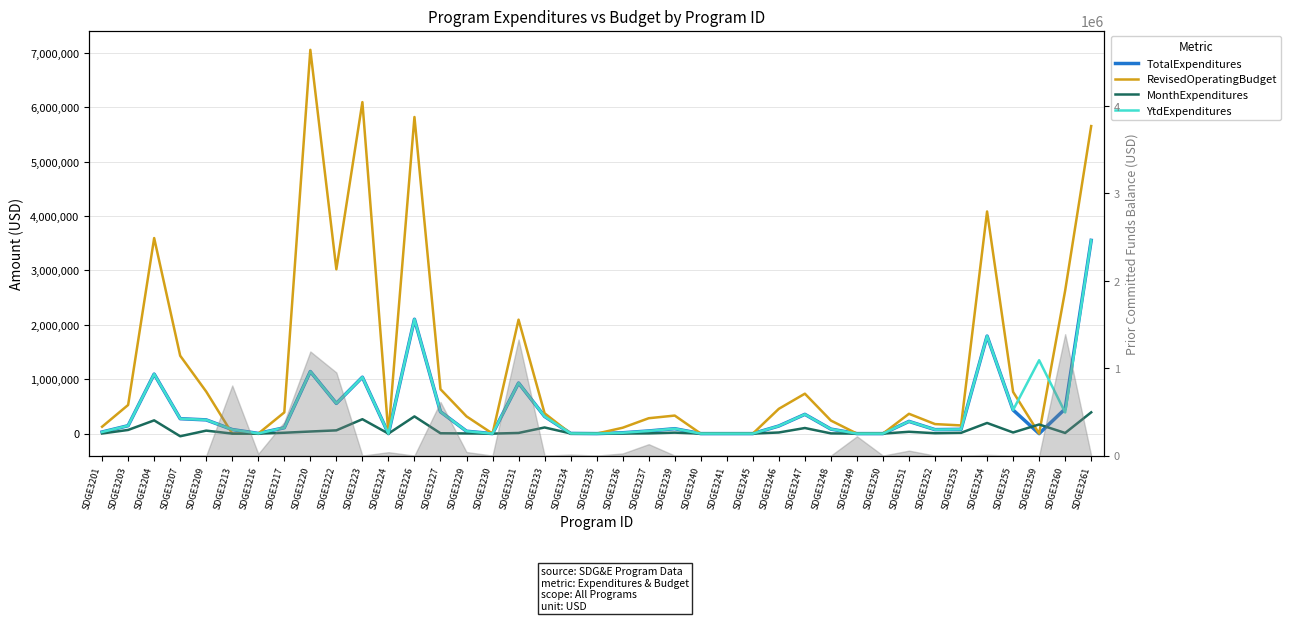

How many values in the MonthExpenditures series exceed 11765?

19